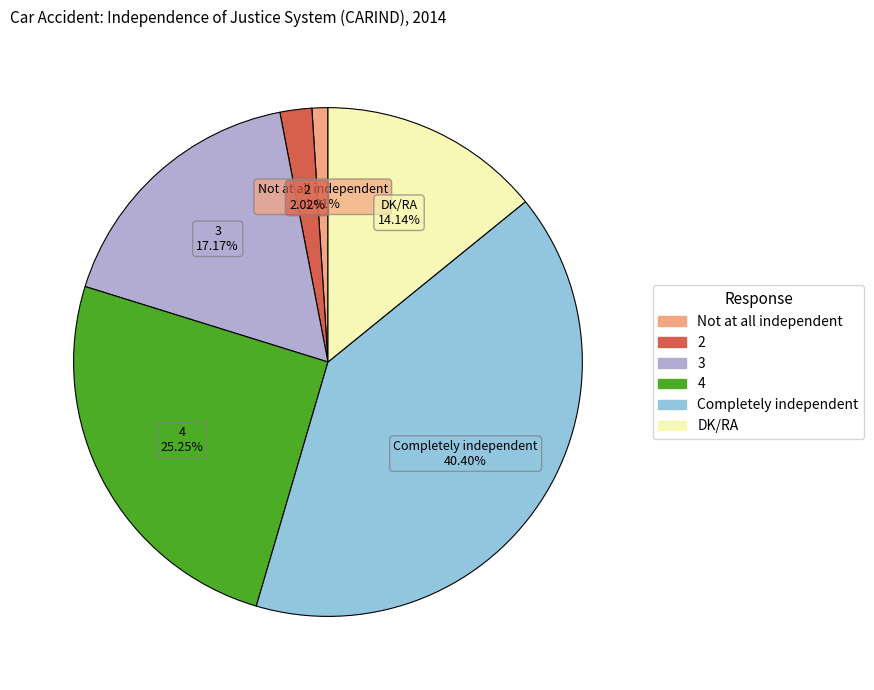

What is the largest slice in the pie chart?

Completely independent